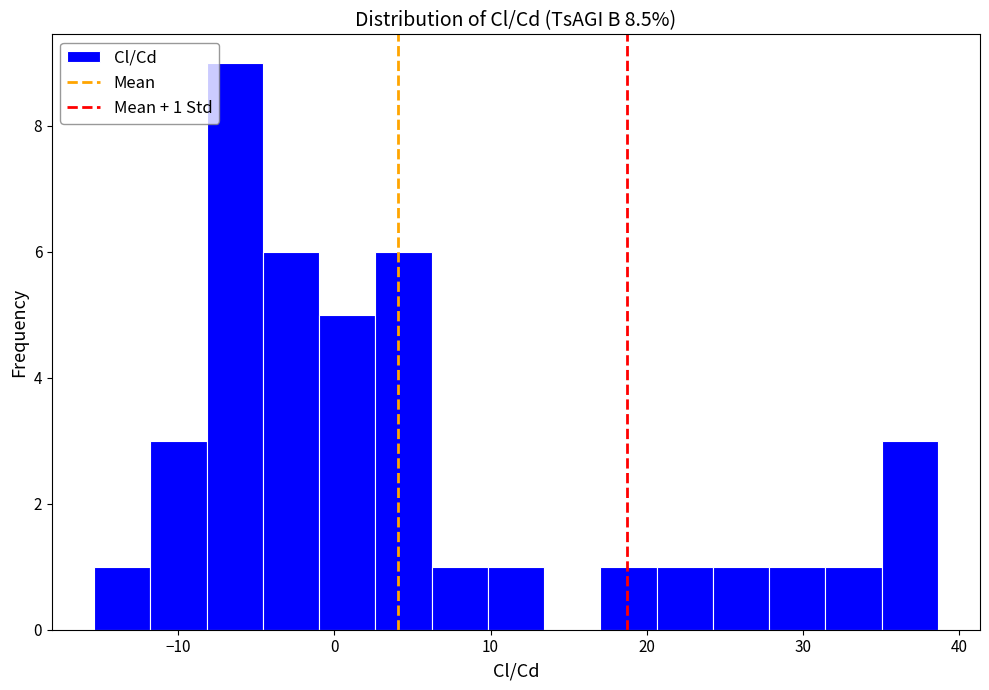

Read against the x-axis, roughly where is the centre of the tallest bar?

-6